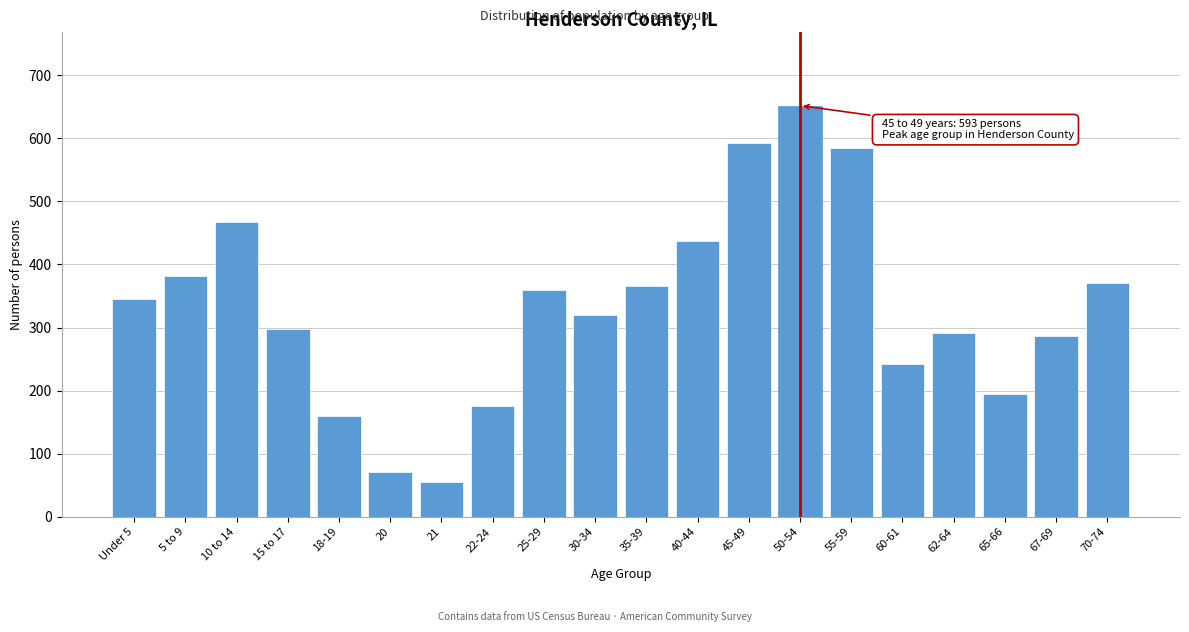

Reading right to left, transcribe all the data shown in this chart.

70-74=371	67-69=286	65-66=195	62-64=291	60-61=242	55-59=584	50-54=652	45-49=593	40-44=438	35-39=366	30-34=320	25-29=360	22-24=175	21=55	20=71	18-19=159	15 to 17=298	10 to 14=468	5 to 9=382	Under 5=345